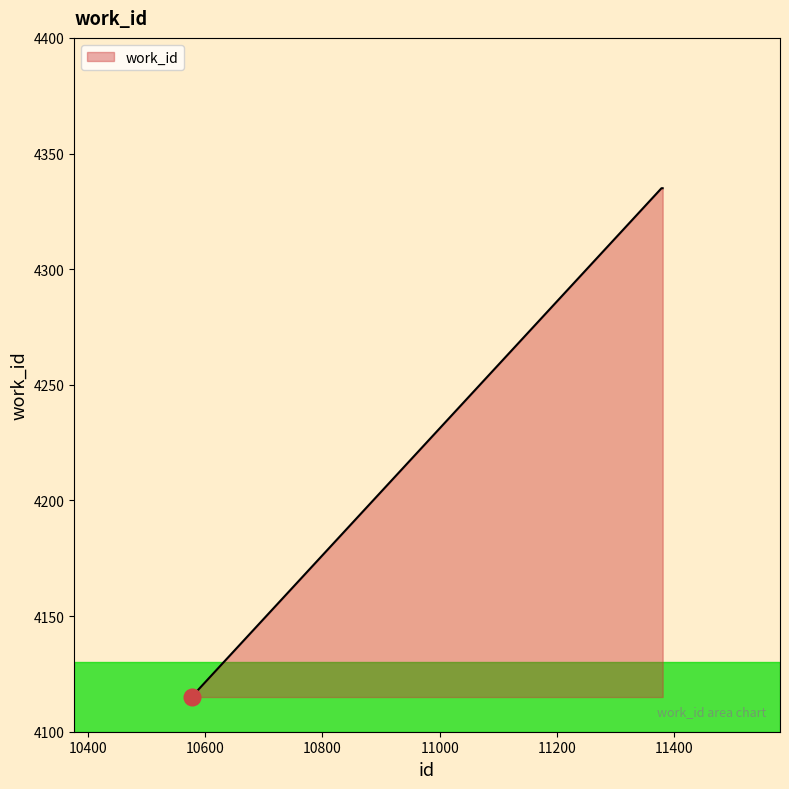

What is the smallest value displayed?

4115